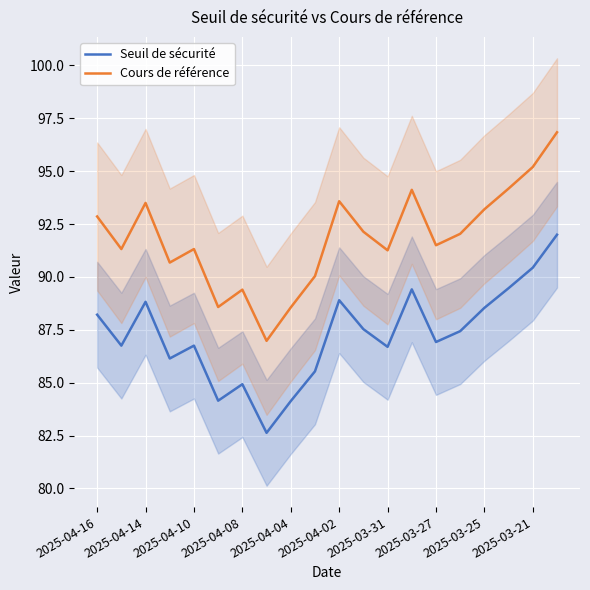

What is the highest value of the Seuil de sécurité series?

92.0